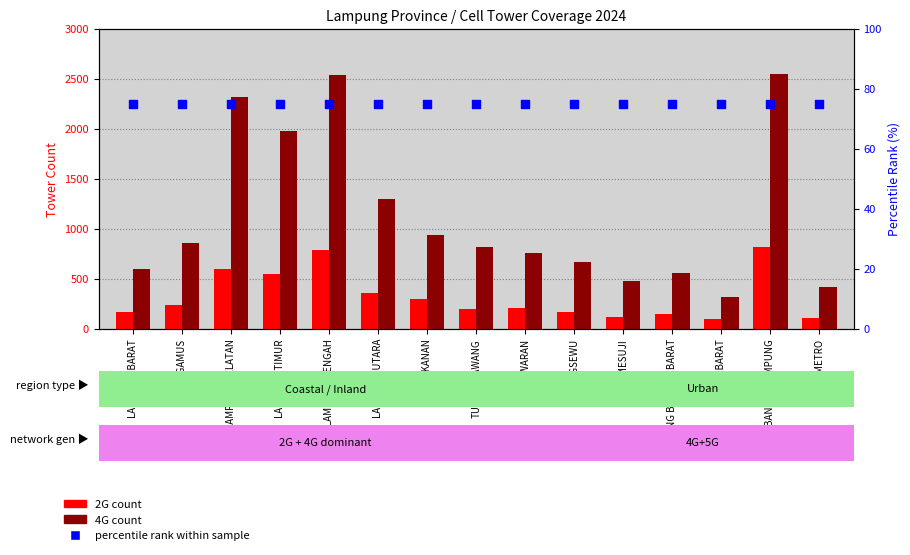

At how many categories does at least one series exceed 2221?

3